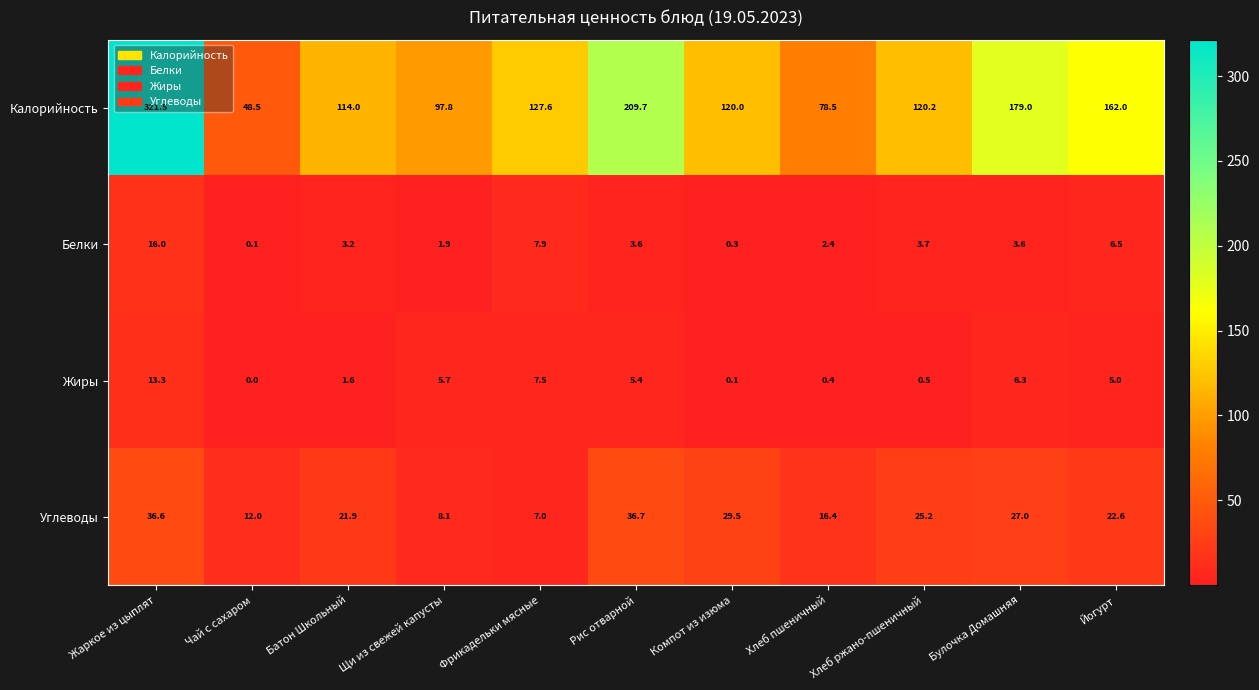

The Углеводы series shows 29.5 at Компот из изюма. True or false?

True